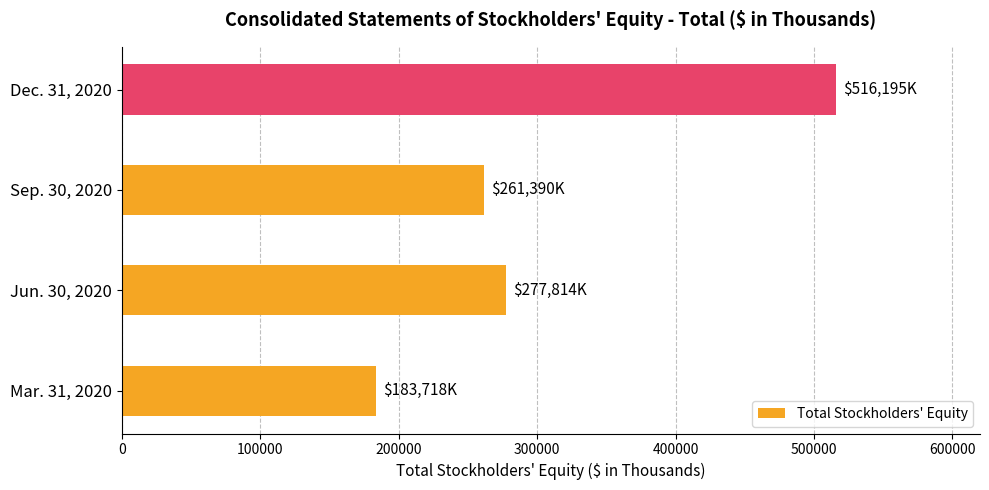

Is it true that the value at Jun. 30, 2020 is 277814?

True